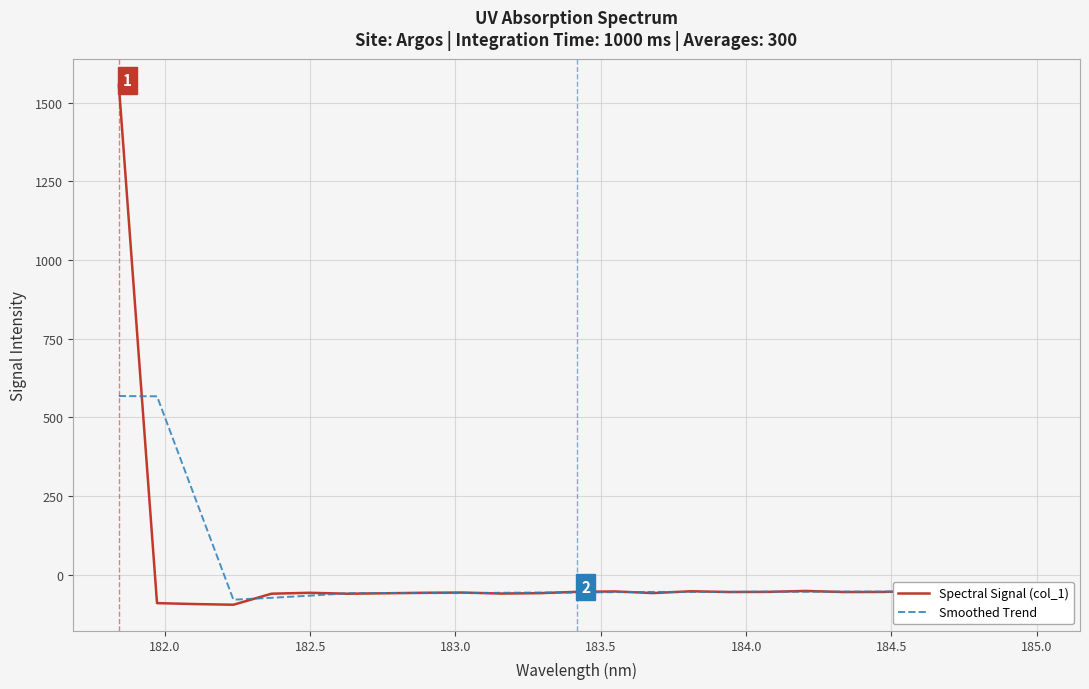

What is the greatest value displayed?

1556.7